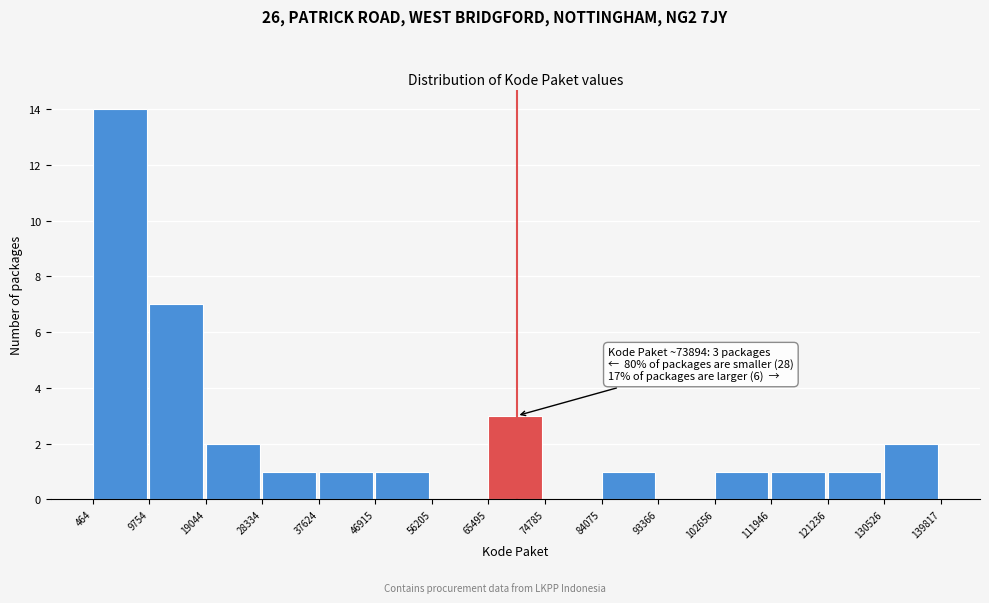

Over which range of the x-axis is the bar tallest?

464 to 9754